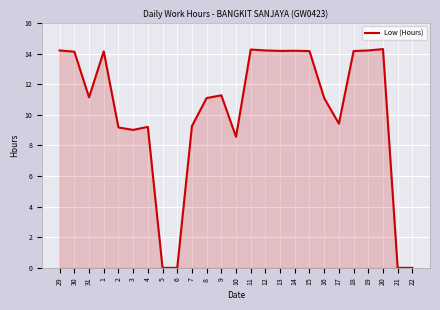

The chart shows a value of 19.5 at 31. True or false?

False